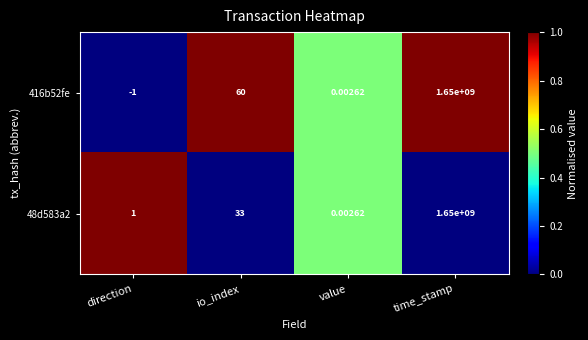

At which category is the sum across all series the highest?

time_stamp